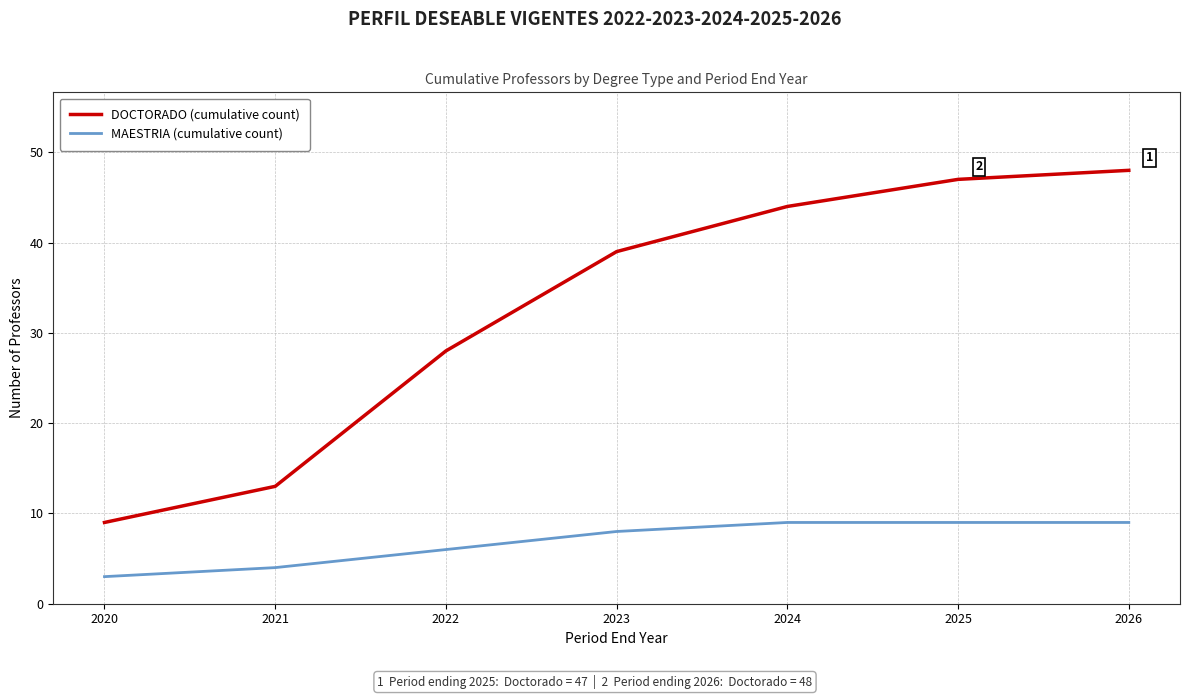

Which series changed the most between 2022 and 2023?

DOCTORADO (cumulative count)